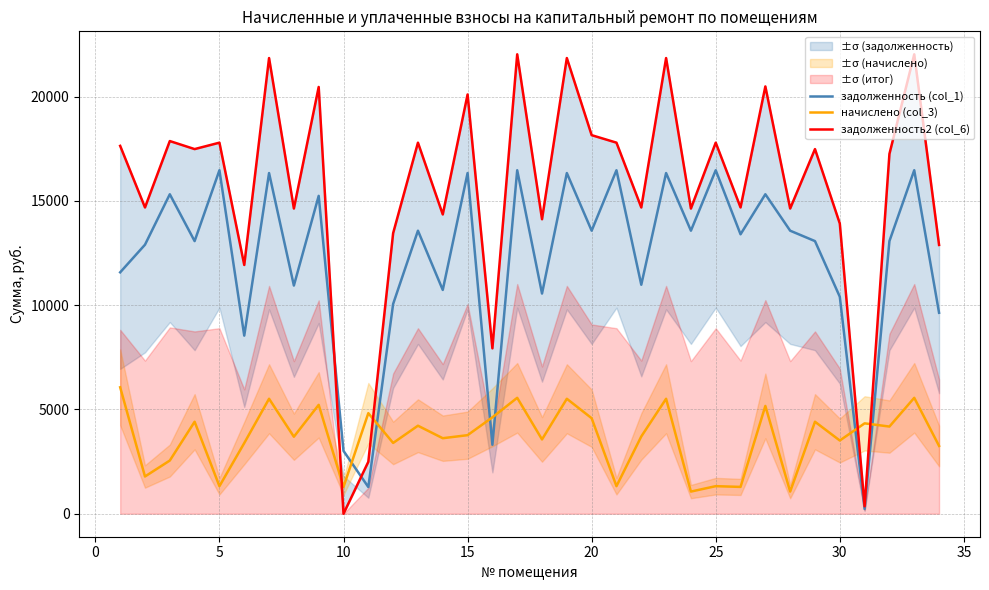

After their last crossing, which series has the higher values: задолженность2 (col_6) or задолженность (col_1)?

задолженность2 (col_6)